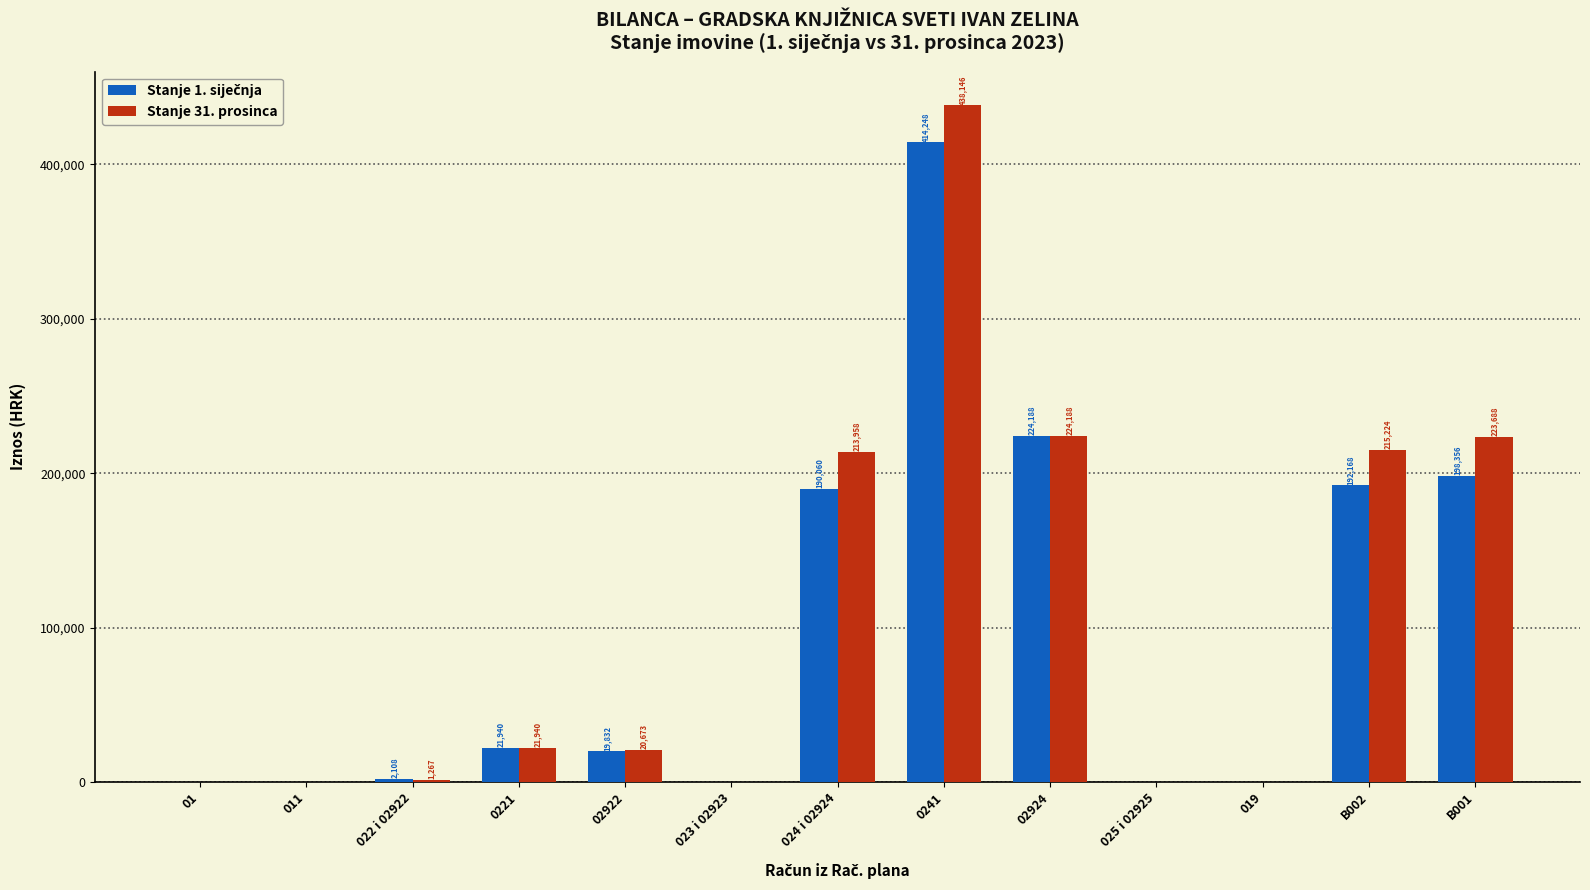

The Stanje 31. prosinca series shows 355721.9 at B001. True or false?

False